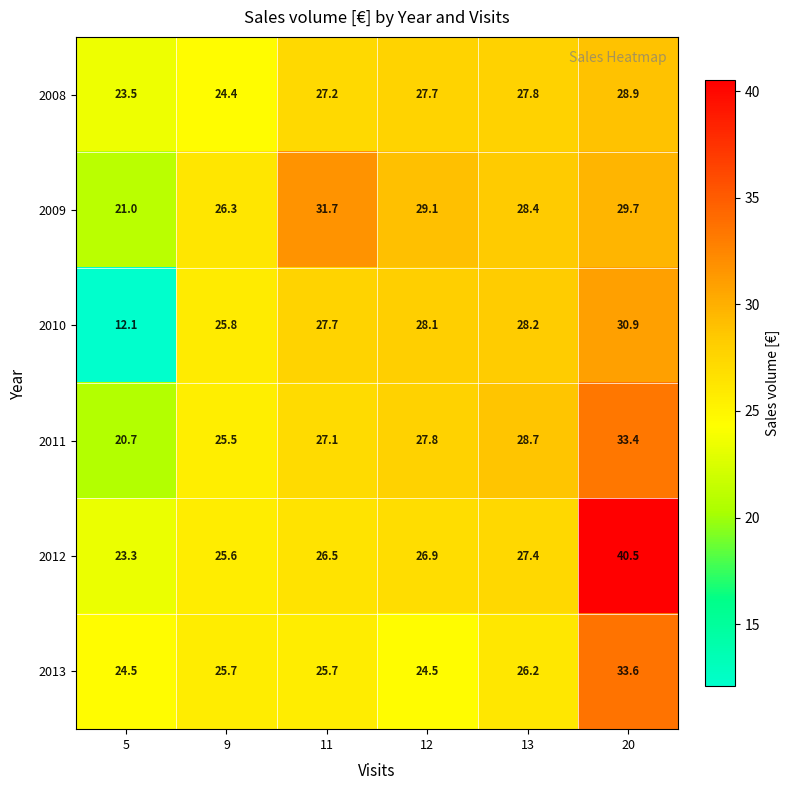

What is the sum of the 2013 values at 9 and 20?

59.3